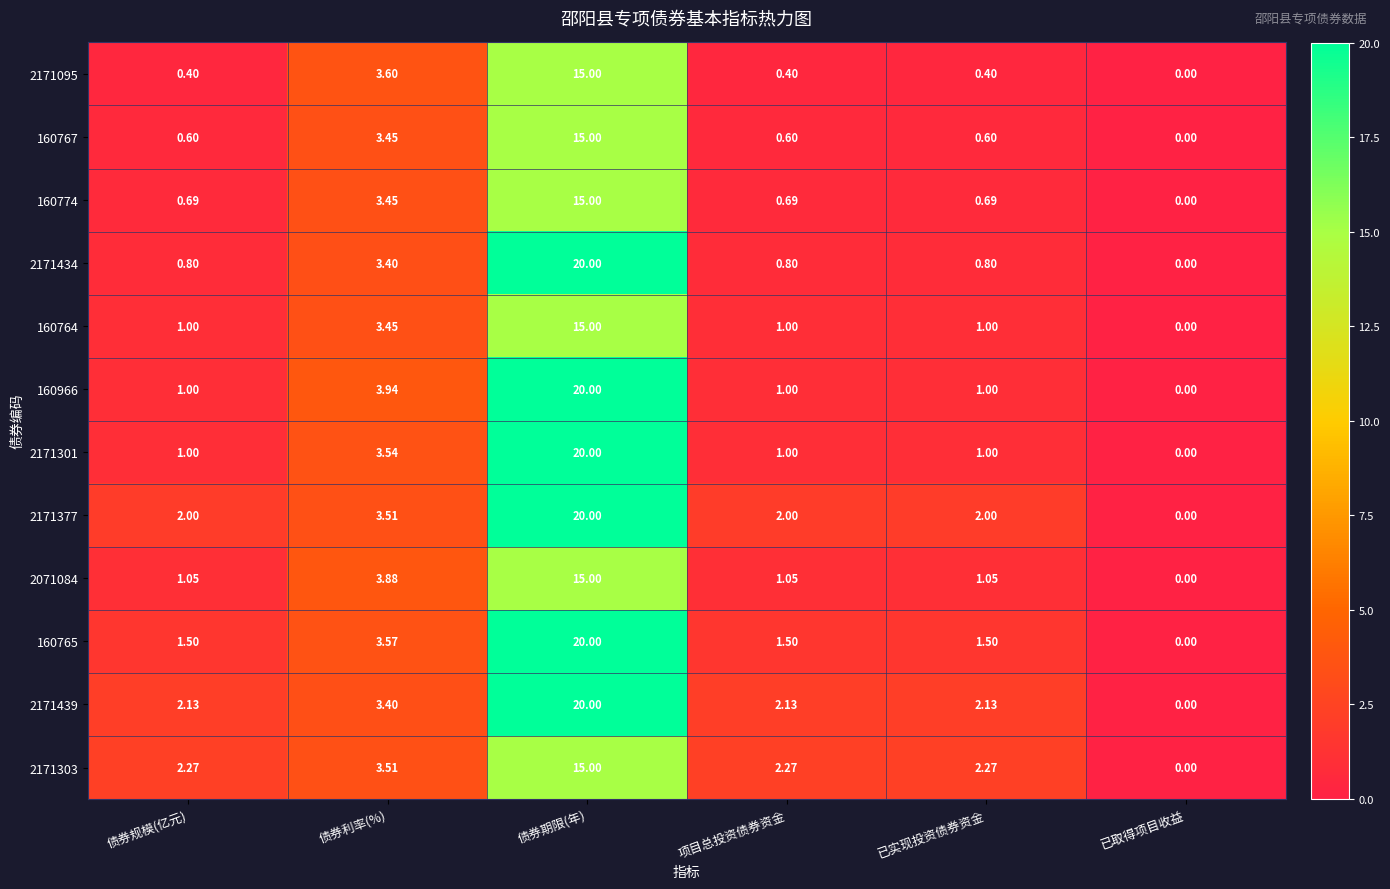

Which series has the largest total across all categories?

2171439